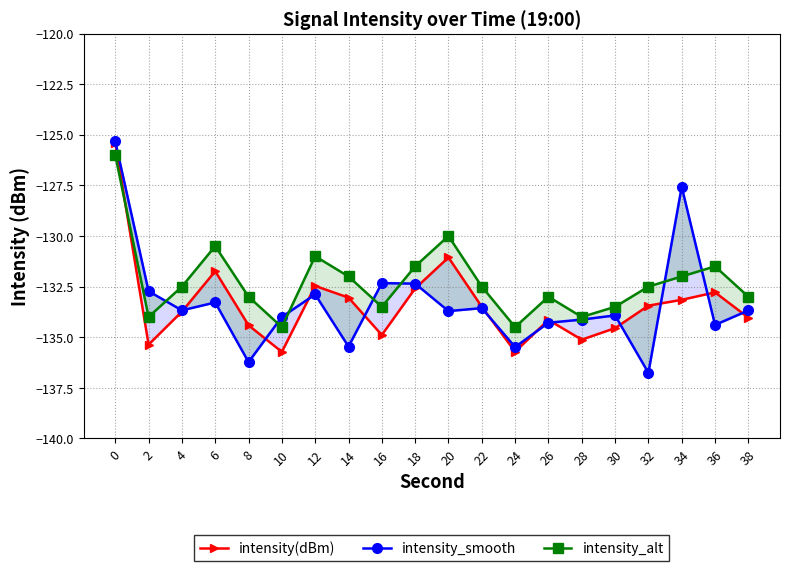

Which has a higher value, 26 or 4?

4